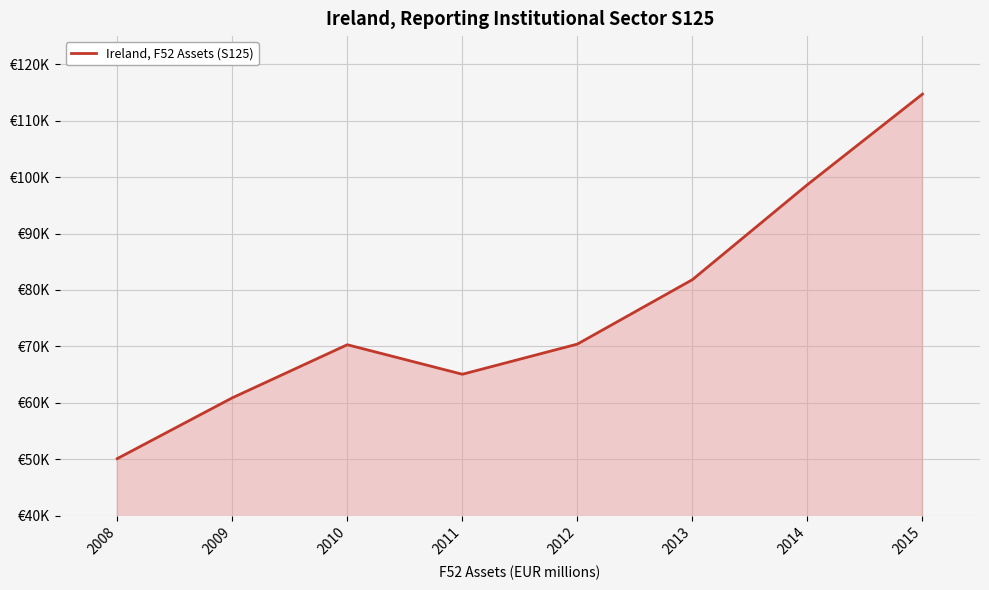

Does the chart have visible grid lines?

Yes